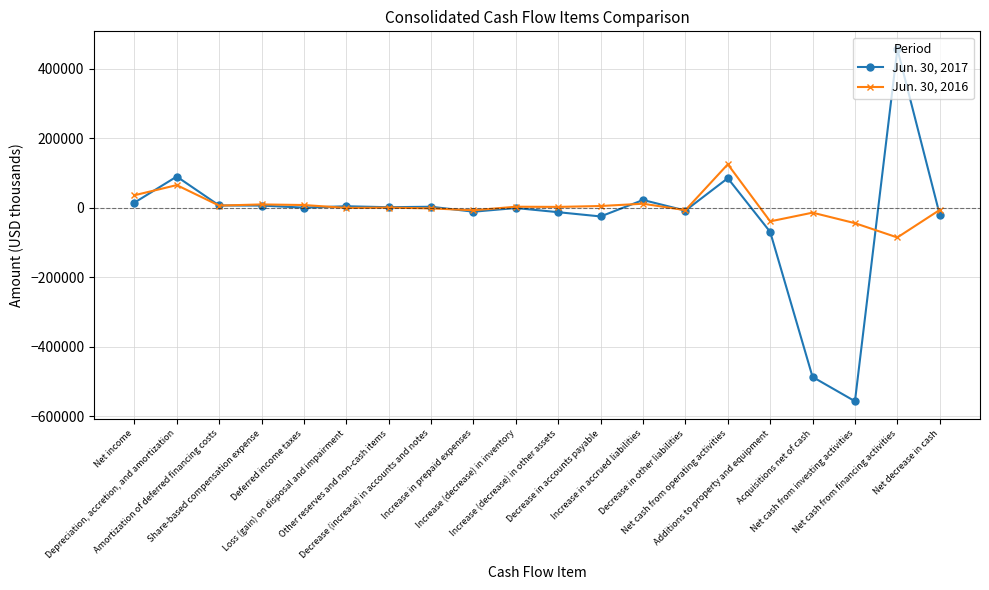

The value of Jun. 30, 2017 at Decrease in accounts payable is -25435. True or false?

True